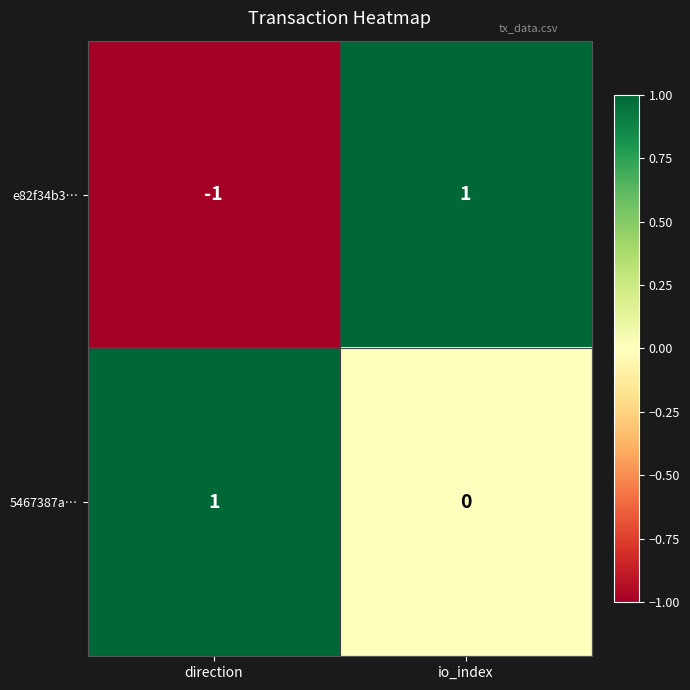

Which series has the largest range (max minus min)?

e82f34b3…